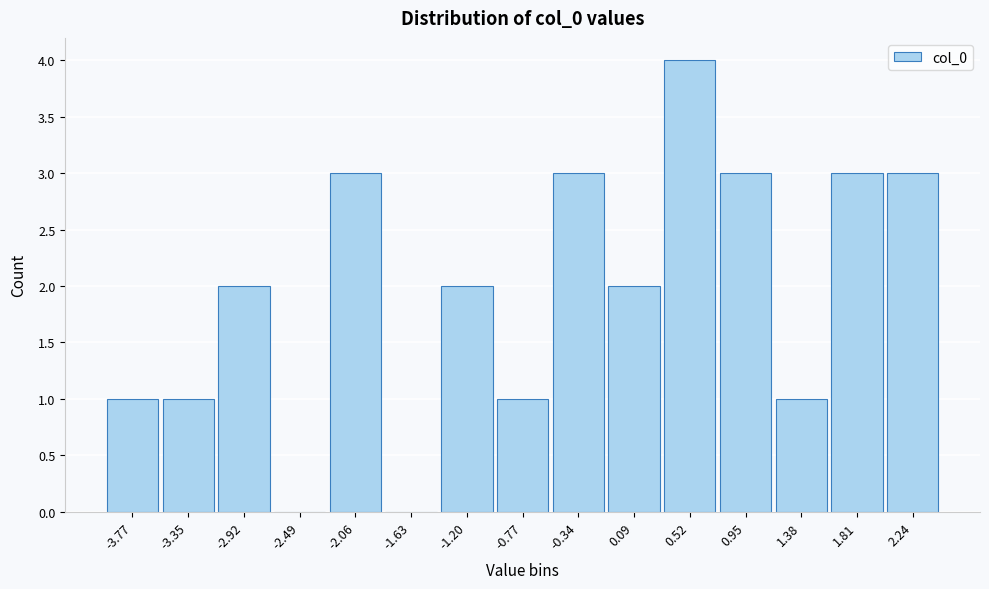

What is the maximum value shown in the chart?

4